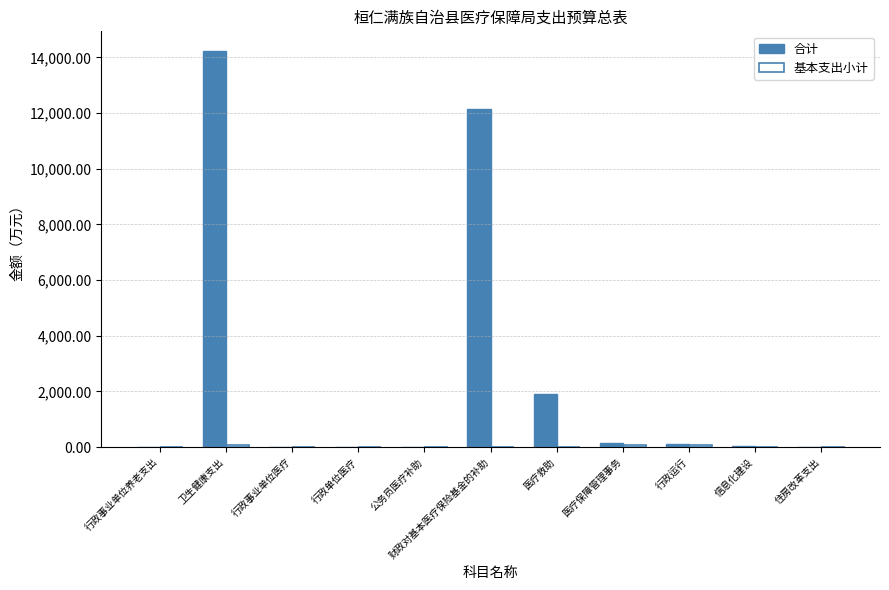

At which label is 合计 closest to 7113?

财政对基本医疗保险基金的补助